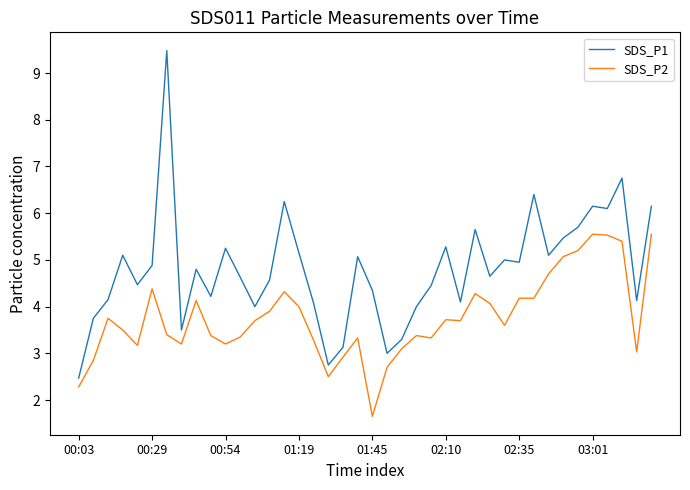

What is the difference between the maximum and minimum values in the SDS_P2 series?

3.9